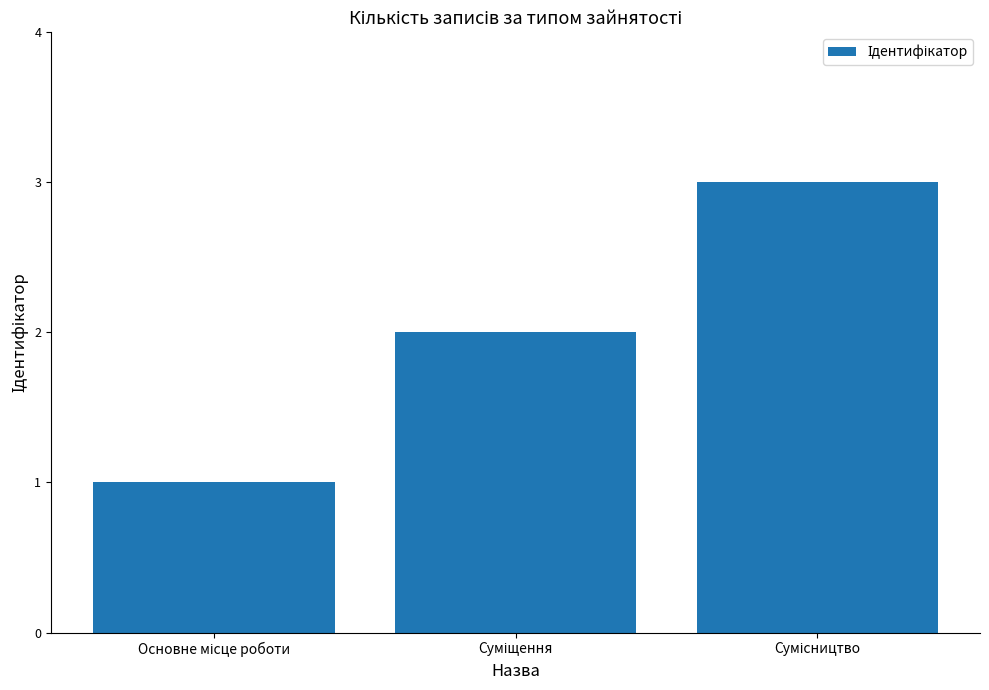

What is the sum of all values?

6